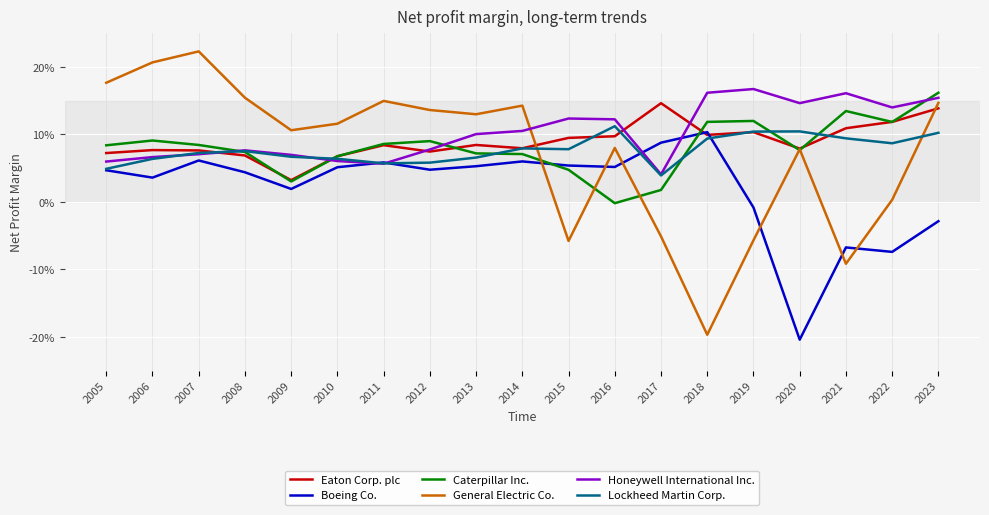

Does the chart have visible grid lines?

Yes